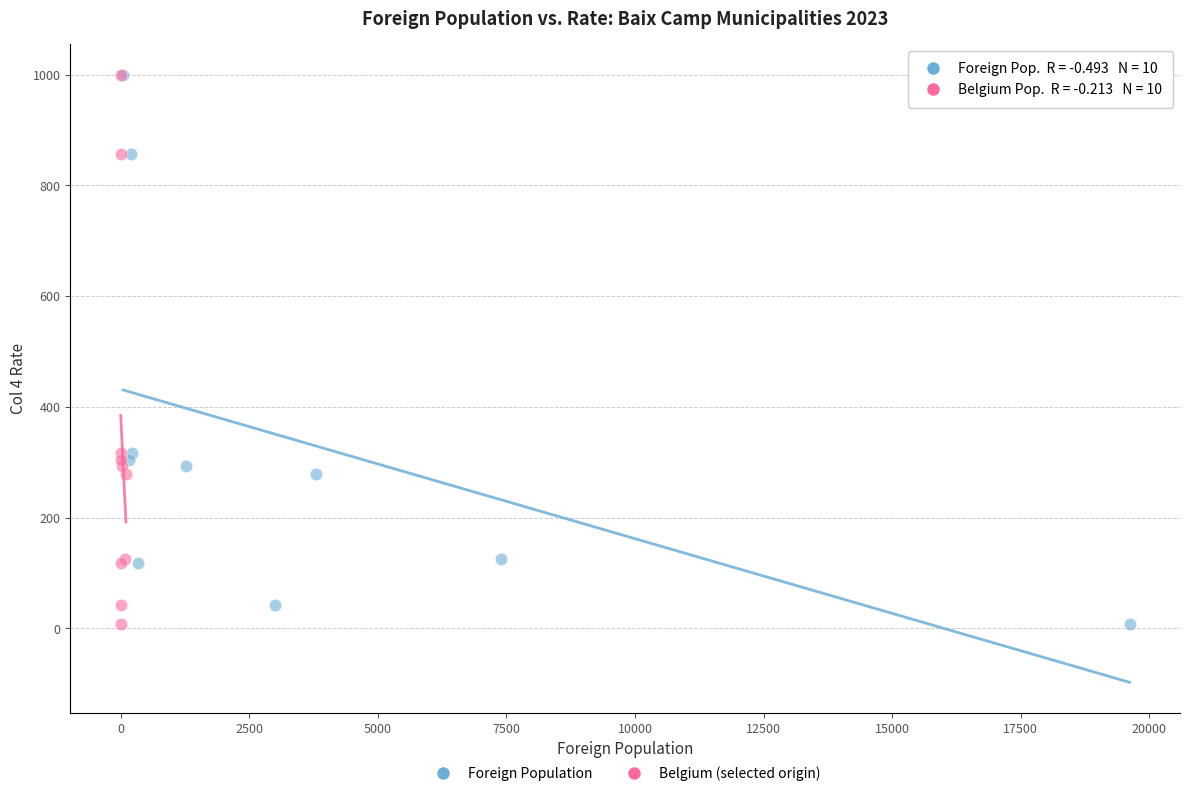

What are all the series names shown in the legend?

Foreign Population, Belgium (selected origin)